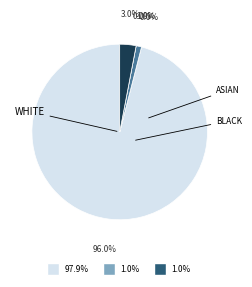

What is the largest slice in the pie chart?

White alone